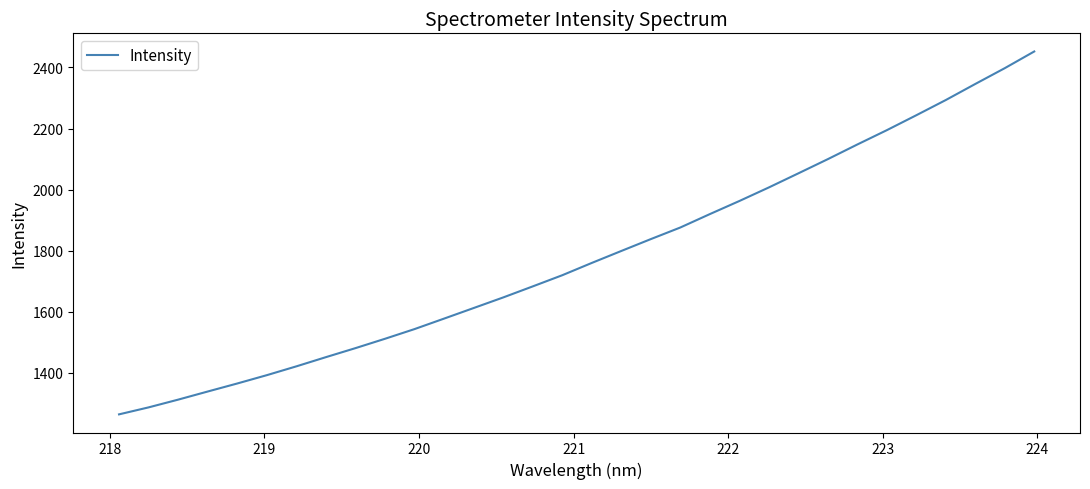

What is the minimum value shown in the chart?

1264.5